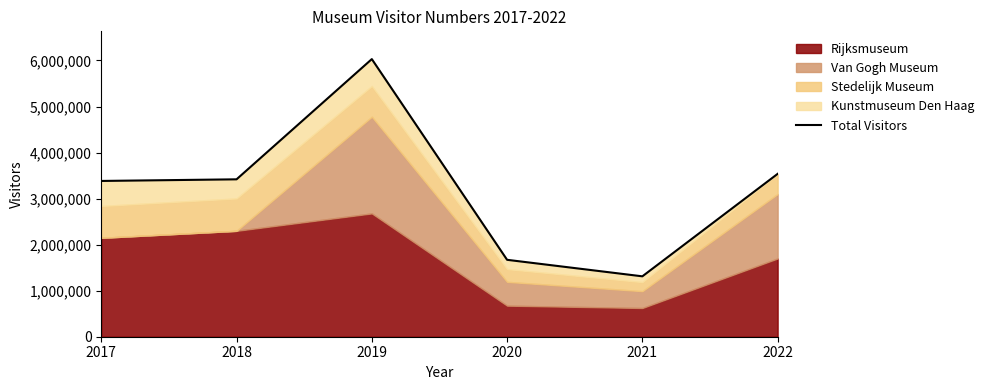

What is the change in value from 2019 to 2021?

-4717956